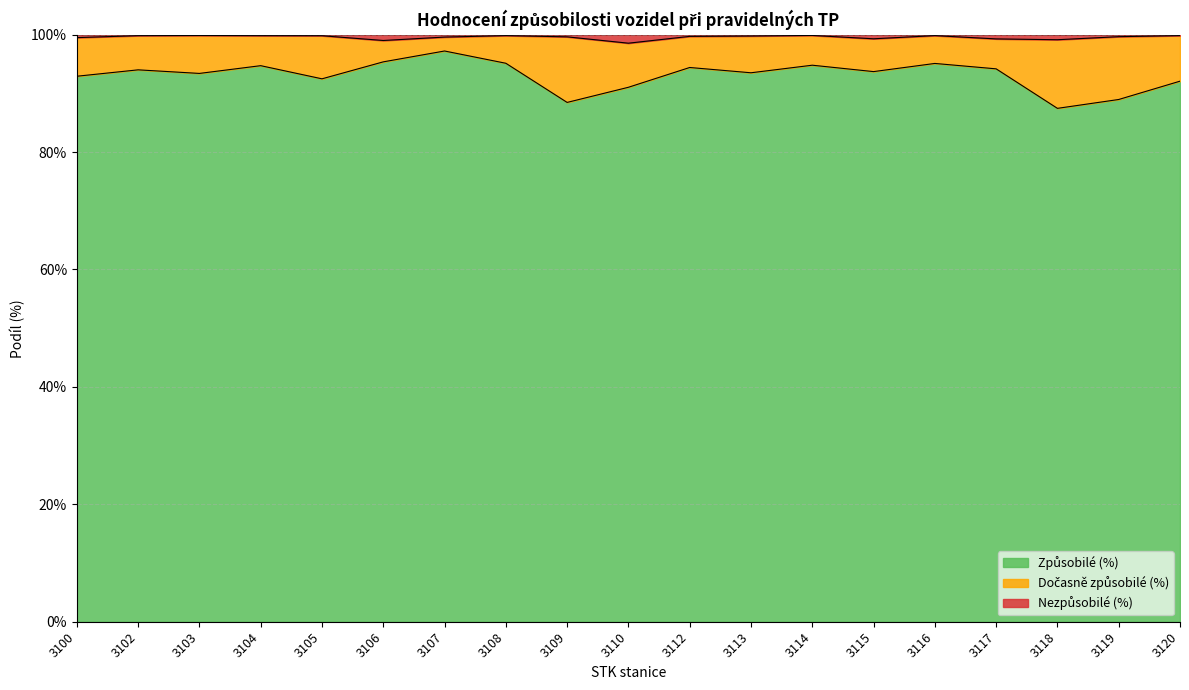

True or false: Způsobilé (%) and Nezpůsobilé (%) cross at least once.

False